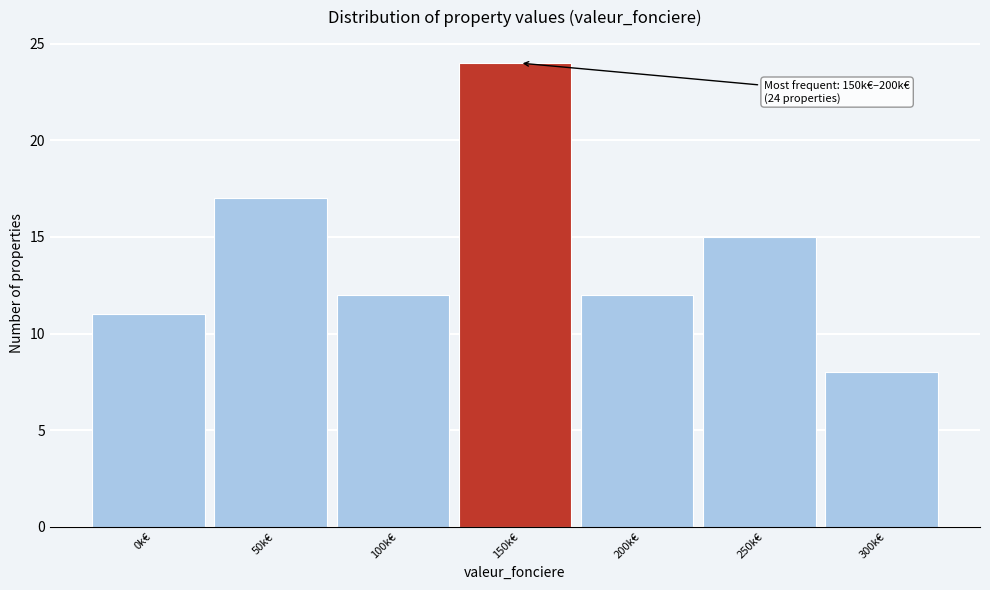

Reading right to left, extract all data points from this chart.

8	15	12	24	12	17	11